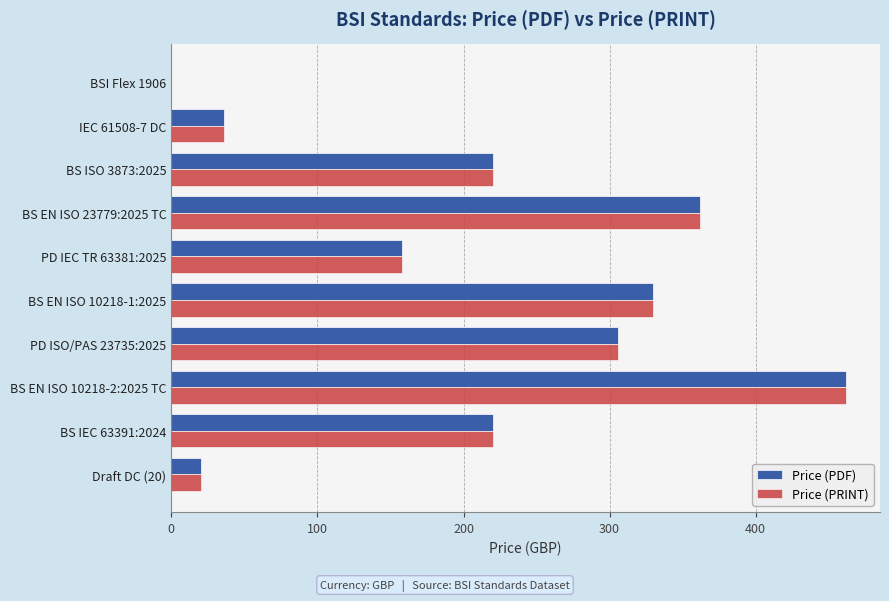

What is the maximum value for Price (PDF)?

462